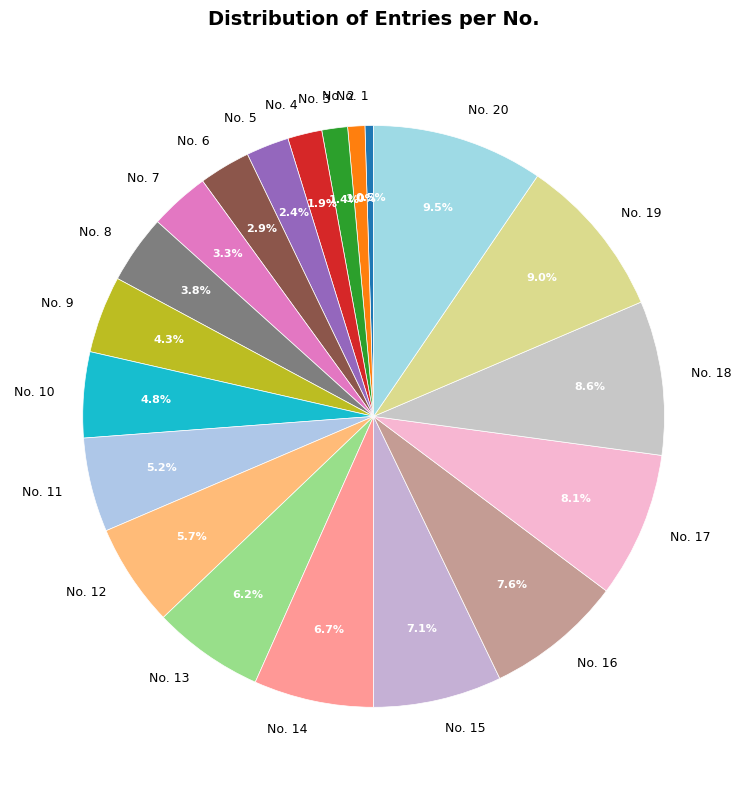

Does any single category account for the majority?

No